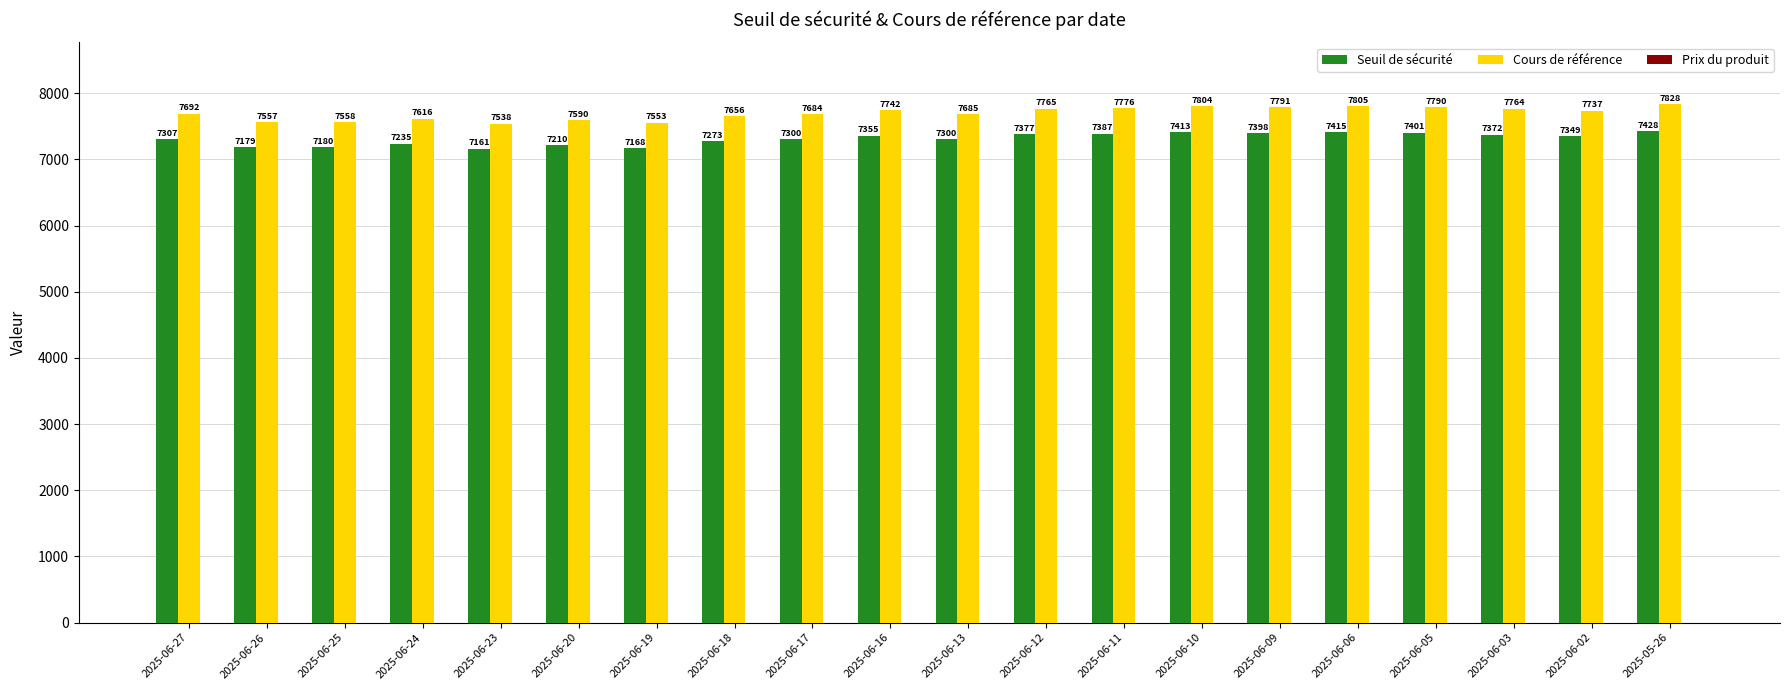

At which label does Cours de référence reach its peak?

2025-05-26